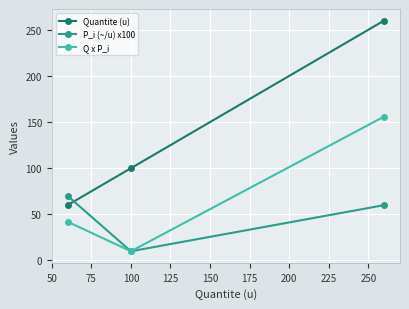

What is the minimum value for P_i (~/u) x100?

10